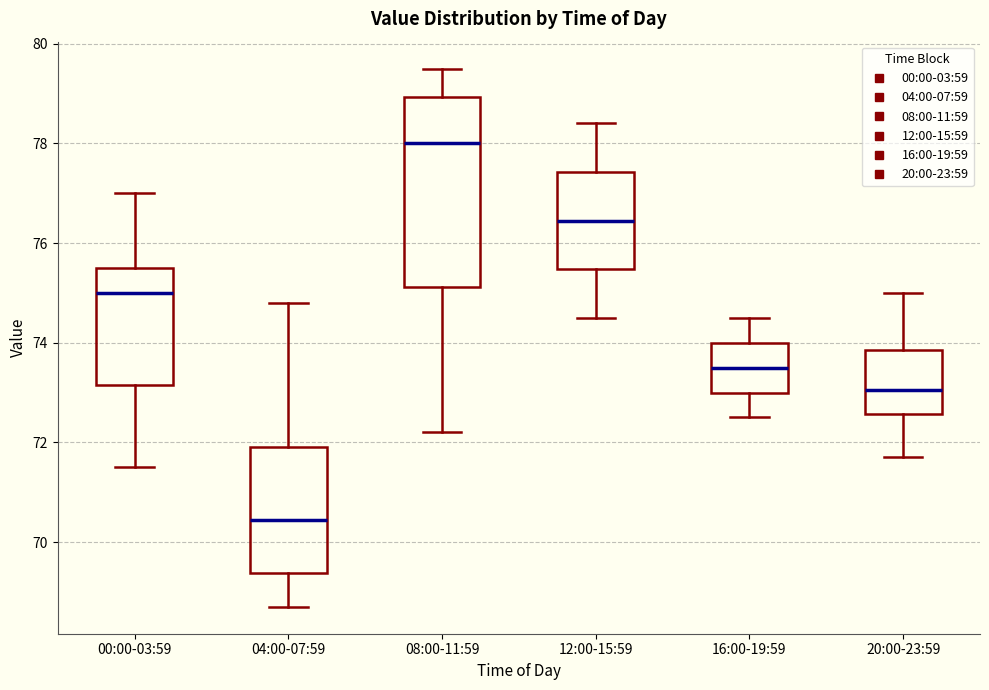

Where does the lower whisker of the box for 08:00-11:59 end on the y-axis? The values are not printed on the chart, so give them approximately, as read against the axis.

72.2